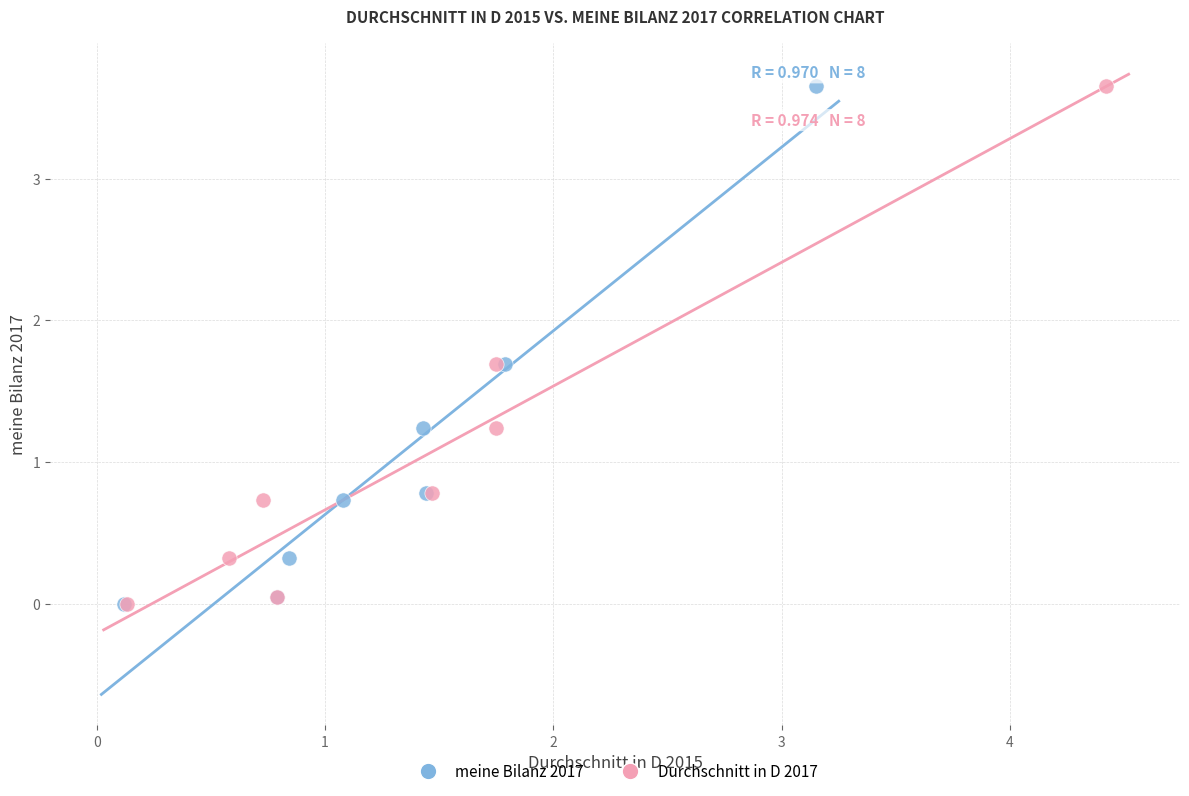

What are all the series names shown in the legend?

meine Bilanz 2017, Durchschnitt in D 2017